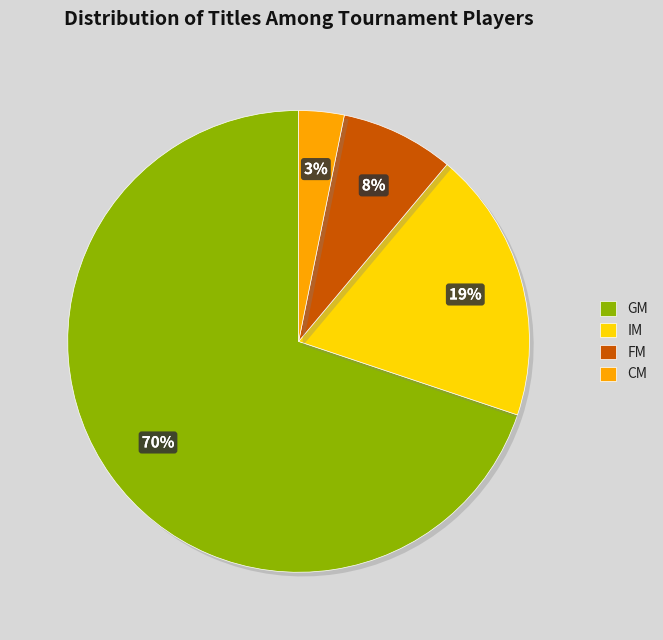

Which slice is the largest?

GM